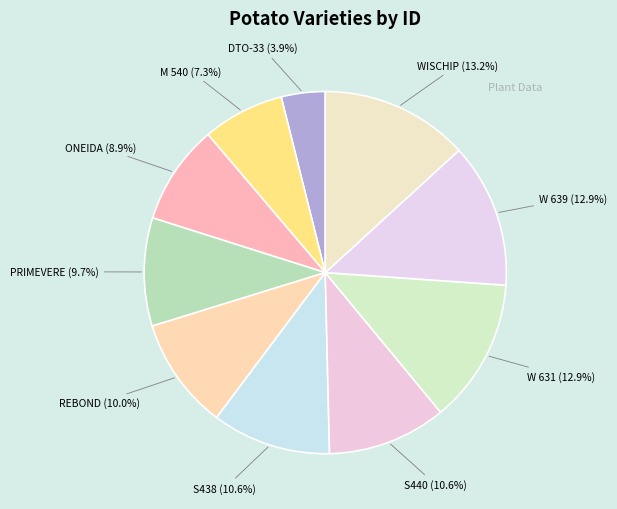

To the nearest percent, what is the difference between the S438 and M 540 slice percentages?

3%